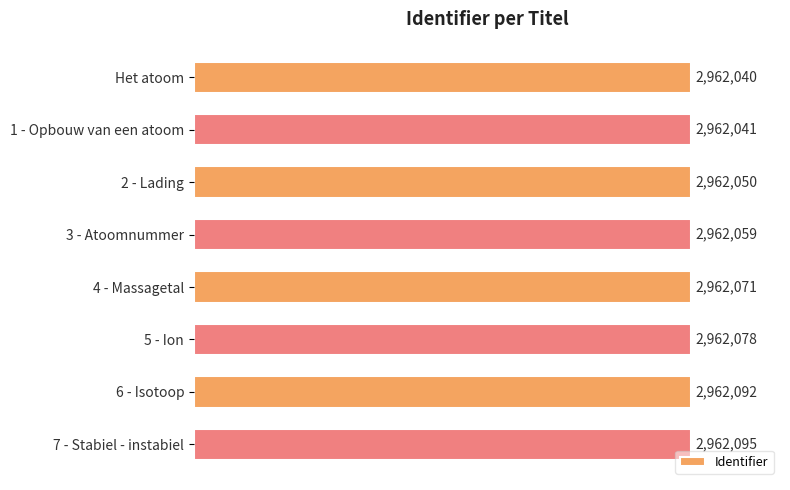

List the labels in order of value, smallest first.

Het atoom, 1 - Opbouw van een atoom, 2 - Lading, 3 - Atoomnummer, 4 - Massagetal, 5 - Ion, 6 - Isotoop, 7 - Stabiel - instabiel